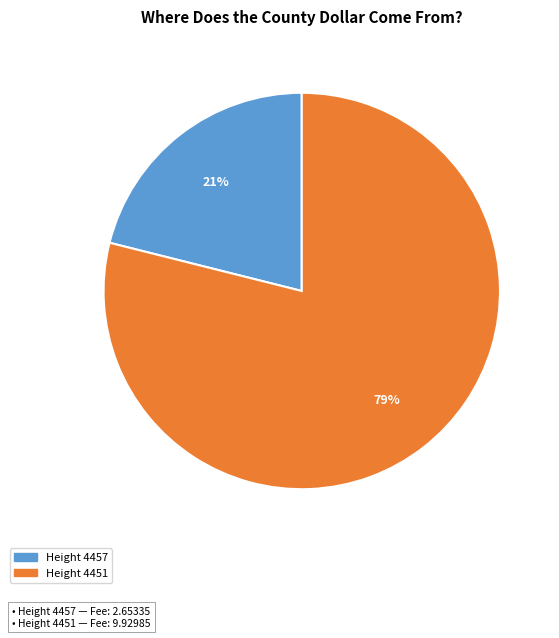

Does any single category account for the majority?

Yes